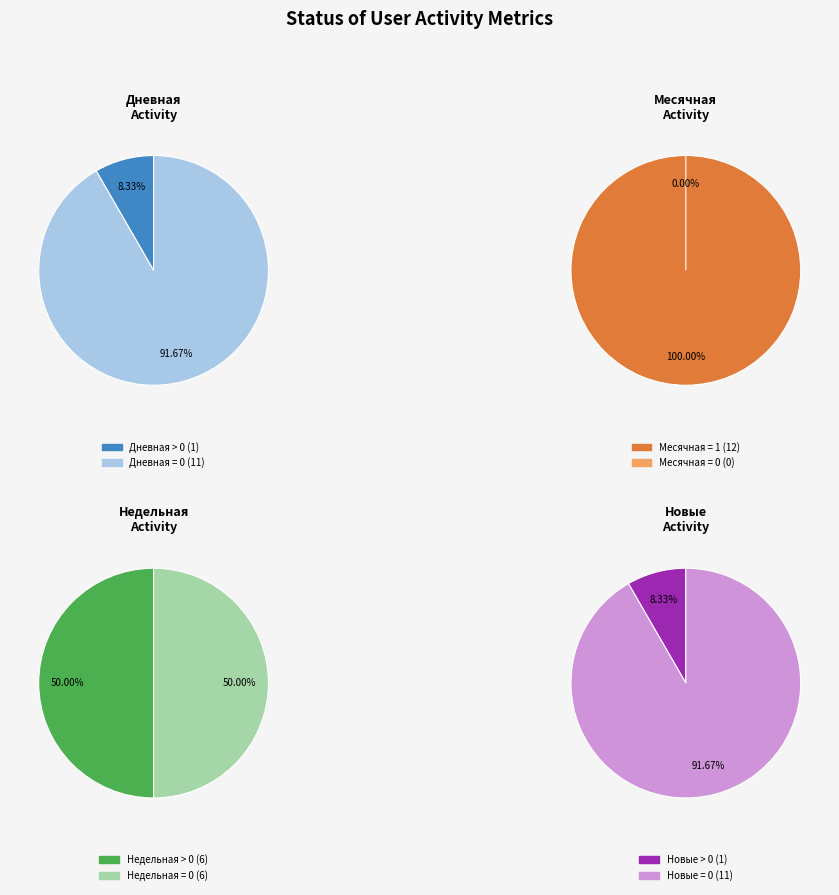

Rank the series by their average value, from lowest to highest.

Дневная, Месячная